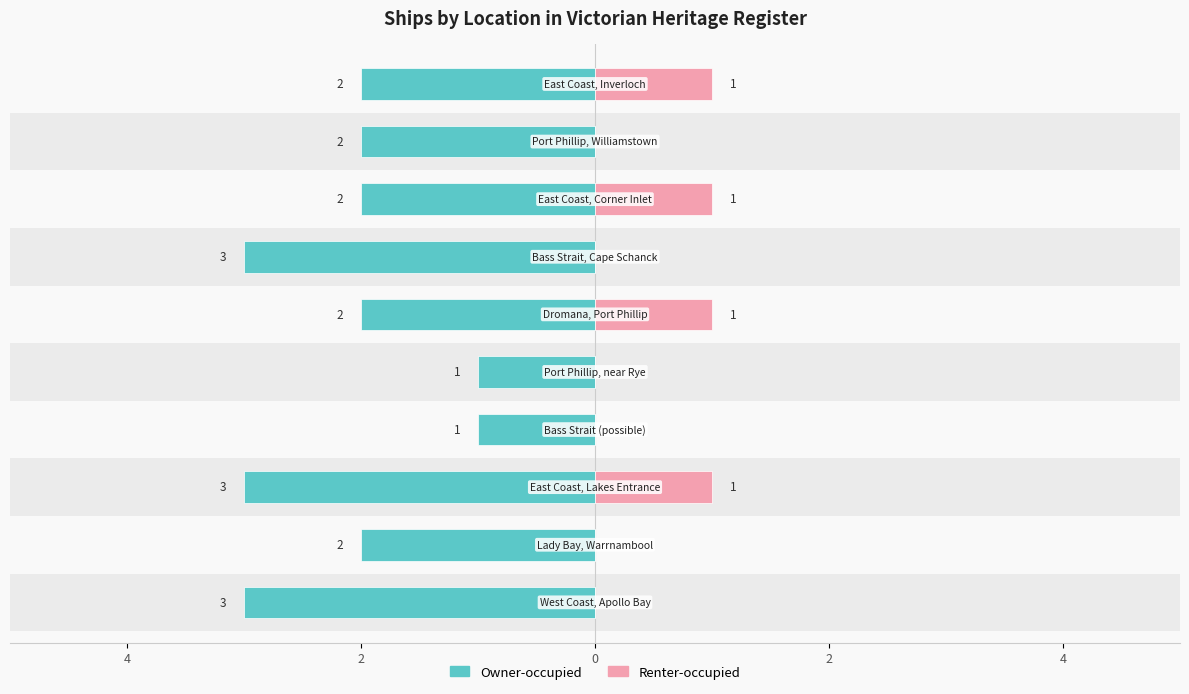

At 2, list the series in order from largest to smallest.

Owner-occupied, Renter-occupied